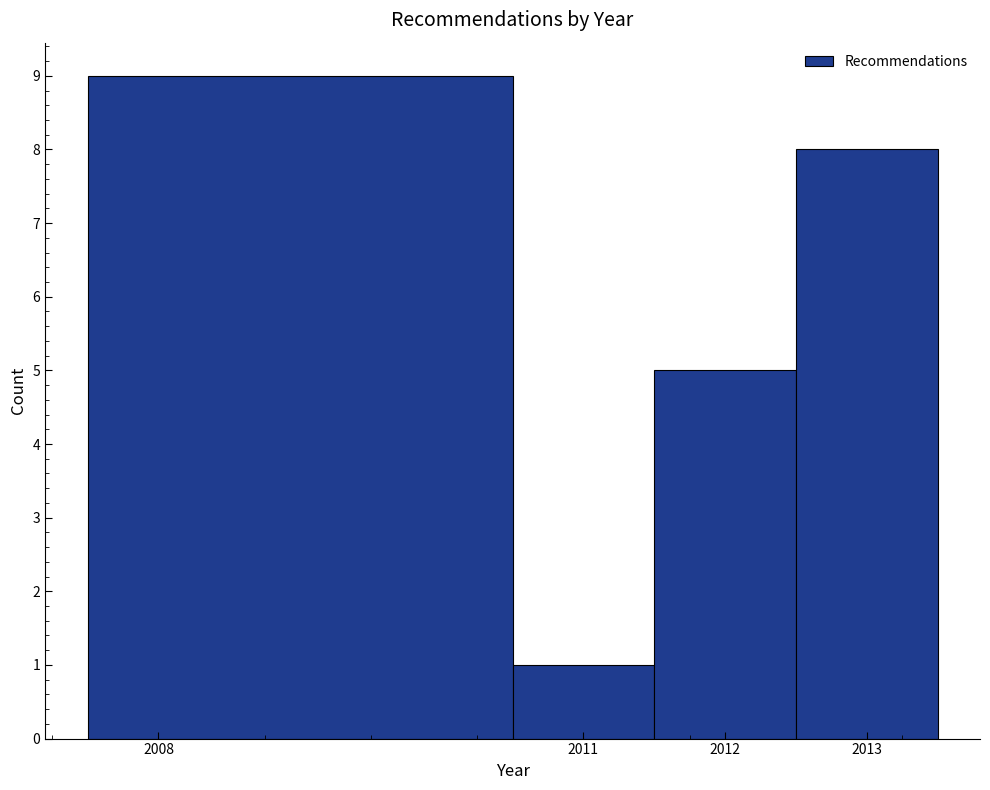

What is the height of the bar covering 2012.5 to 2013.5 on the x-axis? The values are not printed on the chart, so give them approximately, as read against the axis.

8